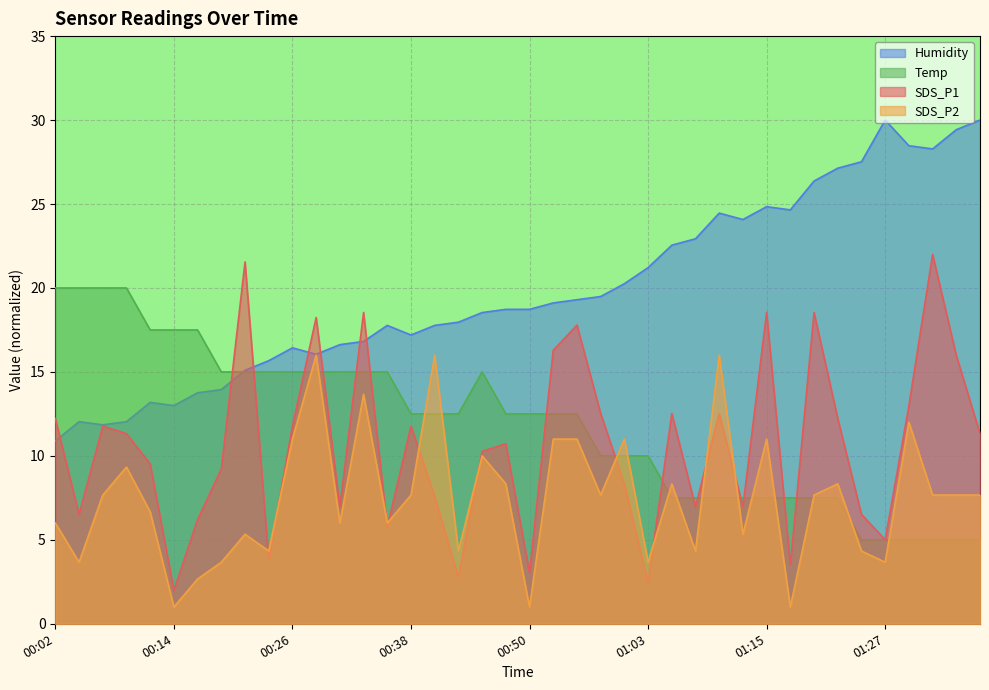

After their last crossing, which series has the higher values: Humidity or Temp?

Humidity